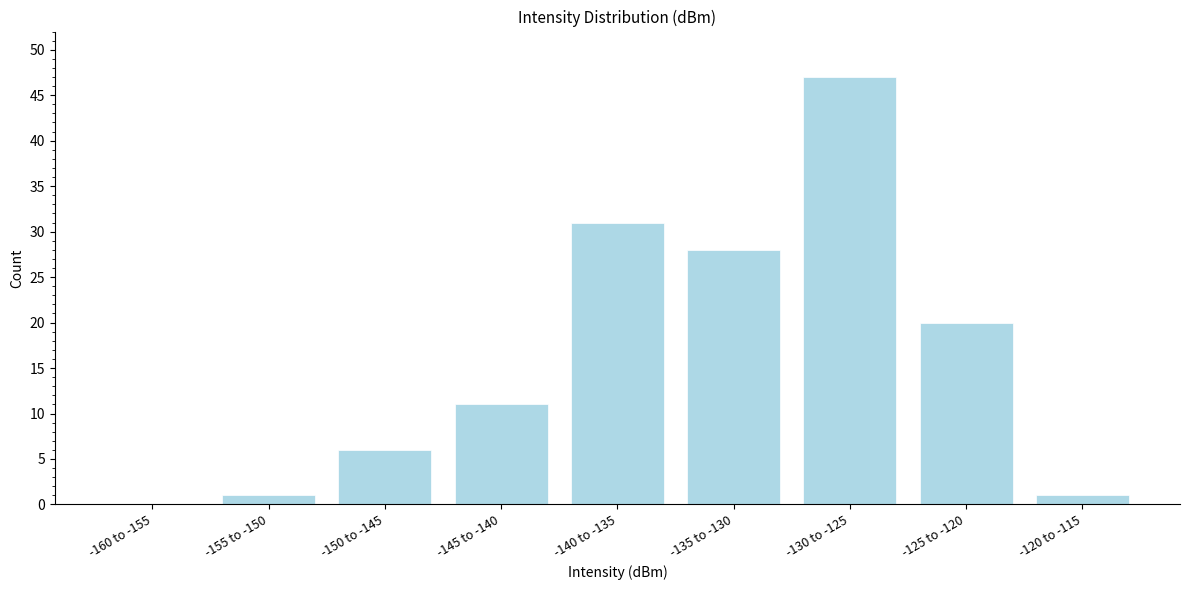

Reading left to right, extract all data points from this chart.

-160 to -155=0	-155 to -150=1	-150 to -145=6	-145 to -140=11	-140 to -135=31	-135 to -130=28	-130 to -125=47	-125 to -120=20	-120 to -115=1